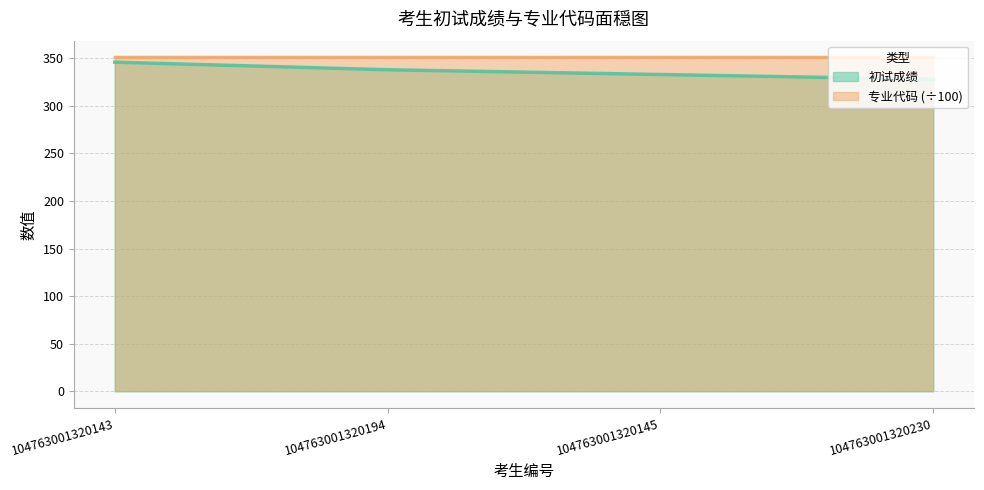

Reading left to right, list all the values displayed in this chart.

346	338	333	328